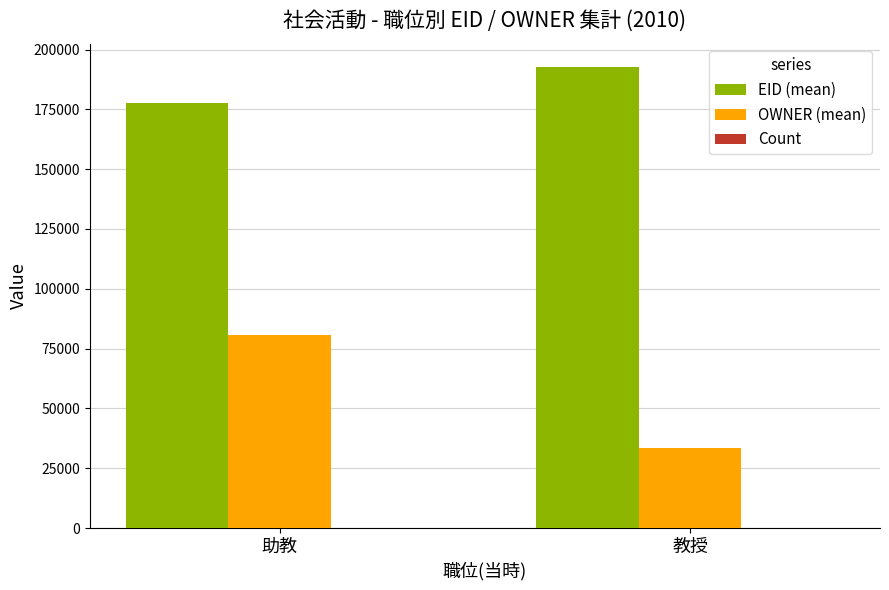

Does the chart contain stacked bars?

No